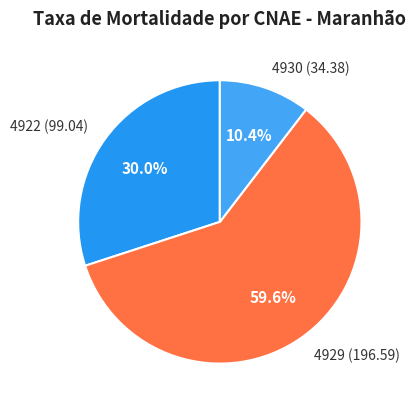

What is the largest slice in the pie chart?

4929 (196.59)